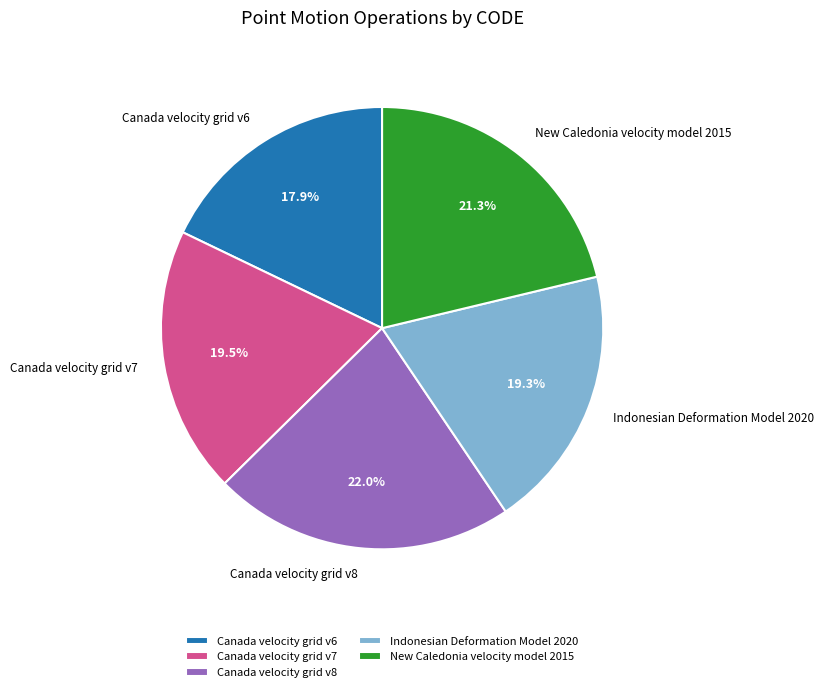

Is the sum of Canada velocity grid v8 and Canada velocity grid v7 greater than half?

No